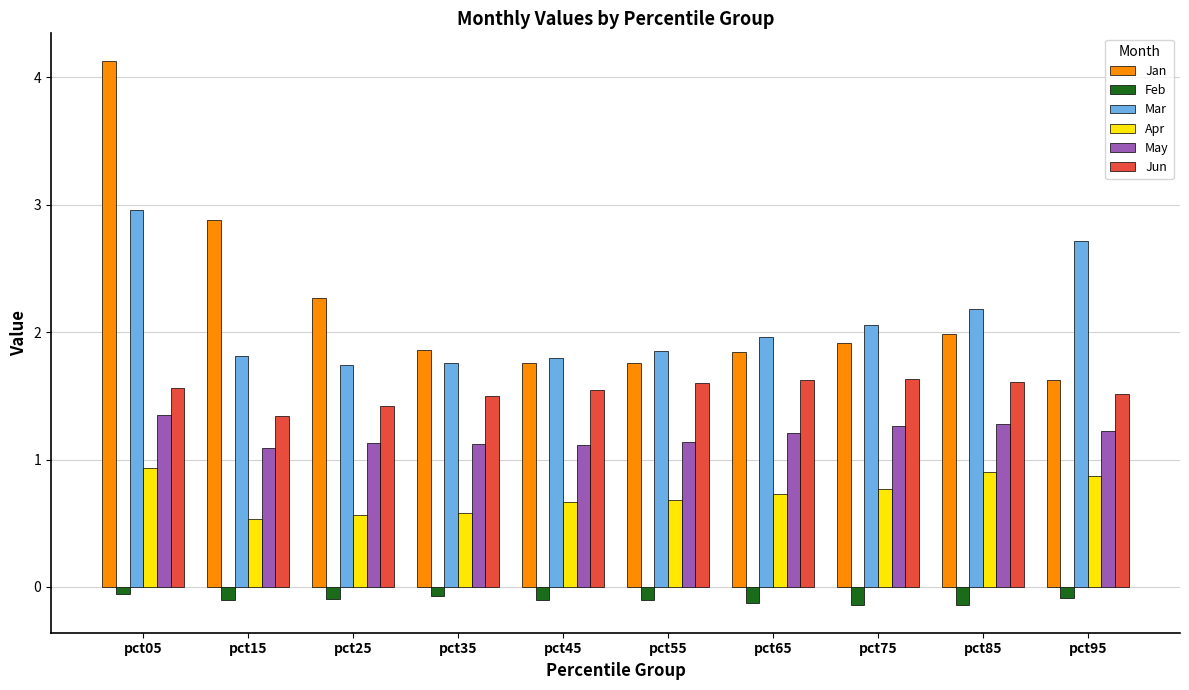

Read the May value at pct15.

1.1